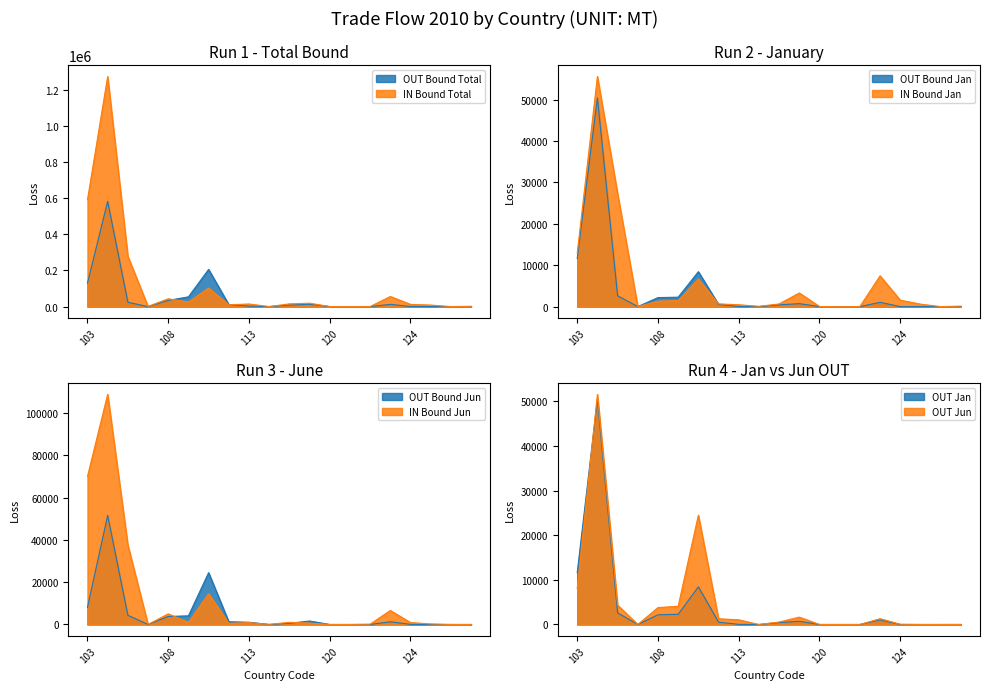

What is the value of the IN Bound Quantity-Jun point at the 15th from the left?

140